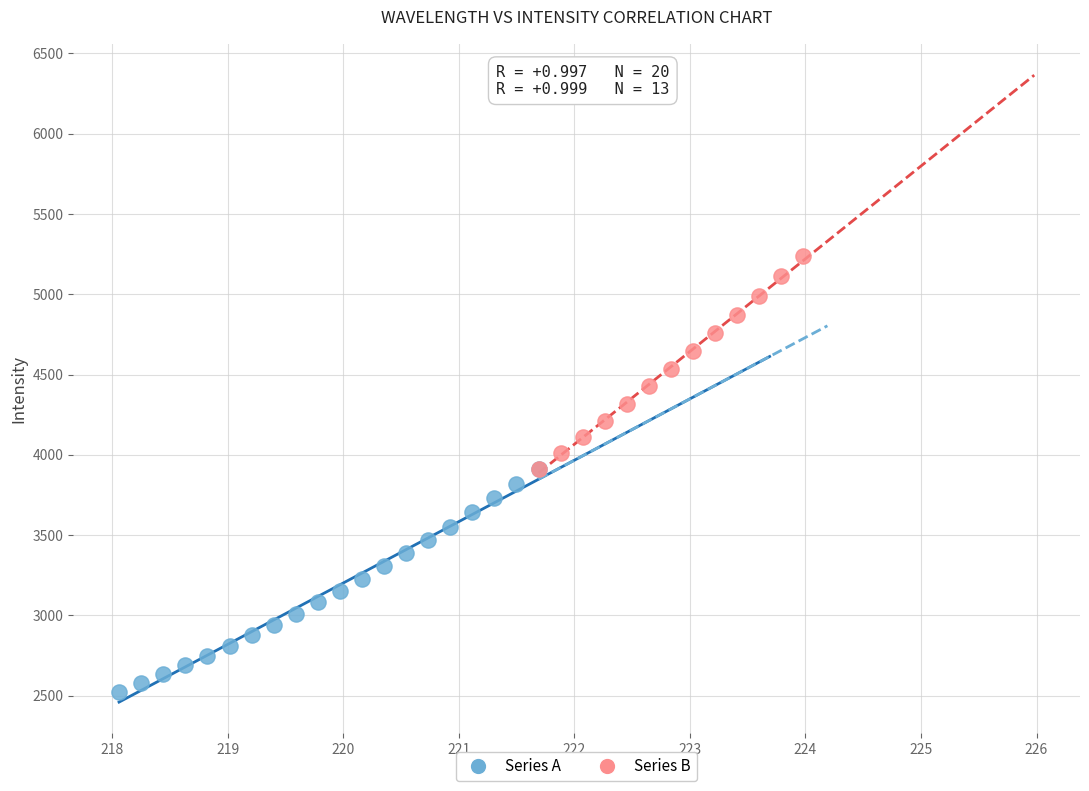

Which series contains the lowest Y value?

Series A